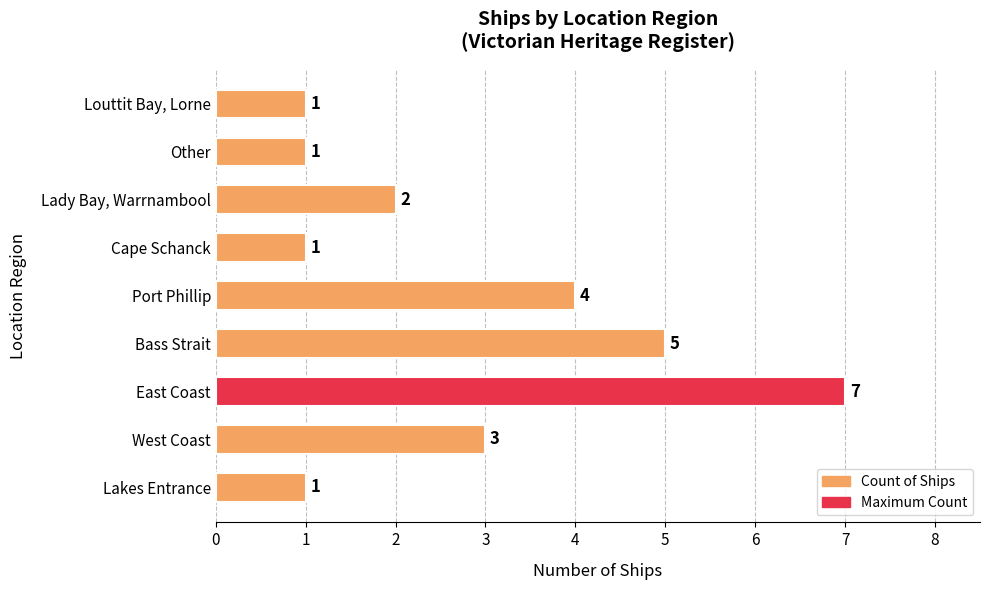

How many values are below 2?

4